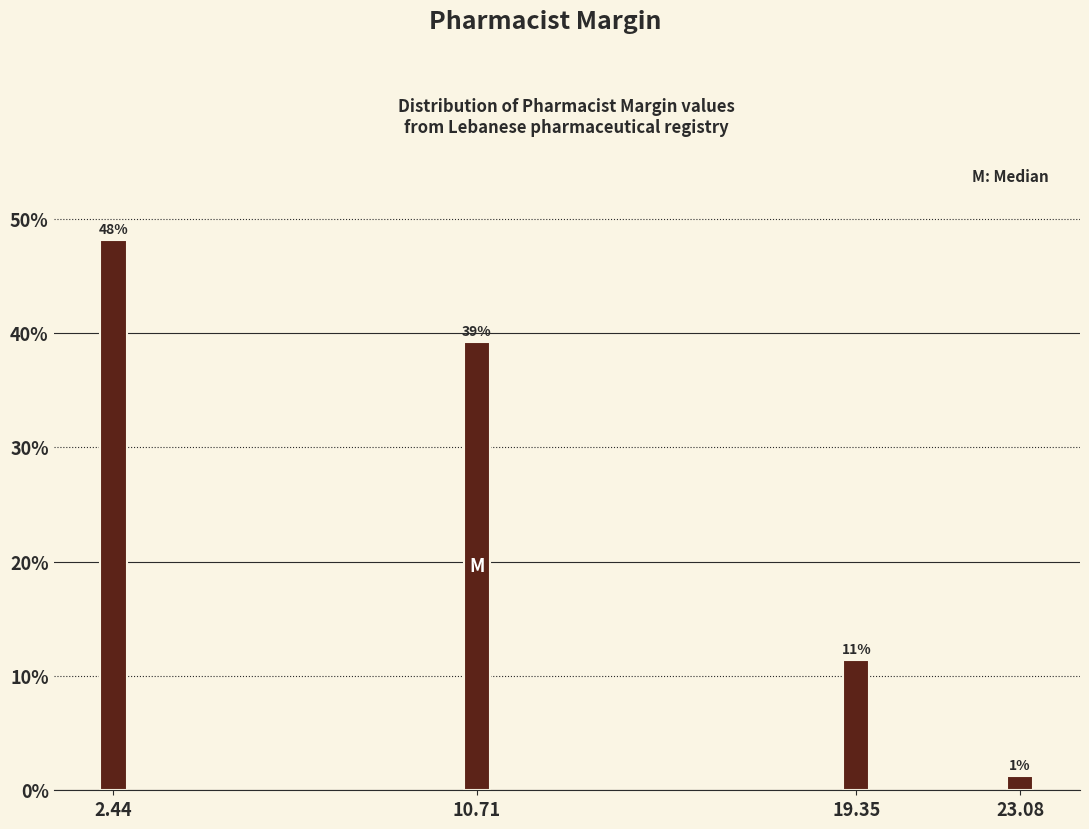

How many bars are there in total?

4